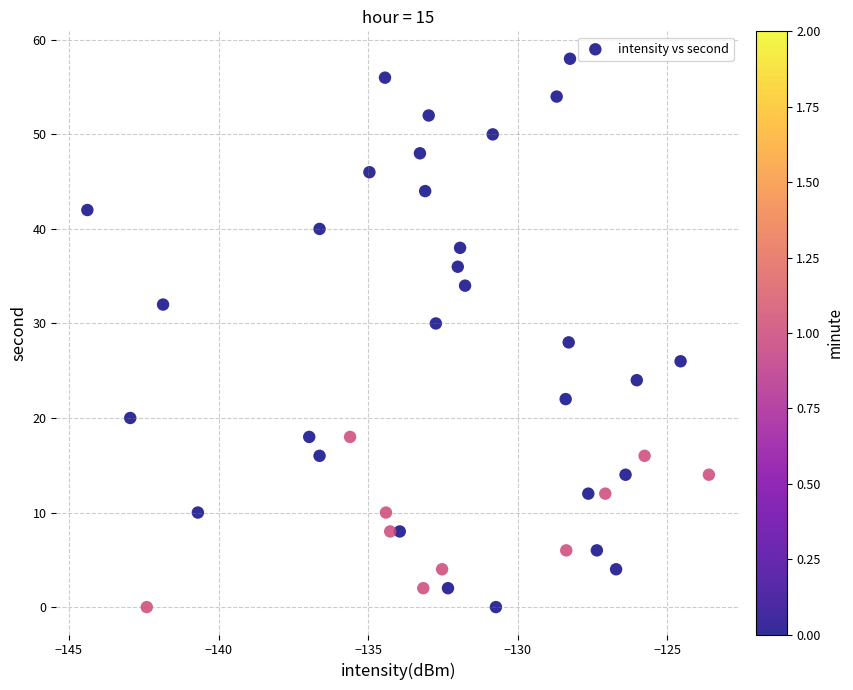

What is the range of Y values (max minus min)?

58